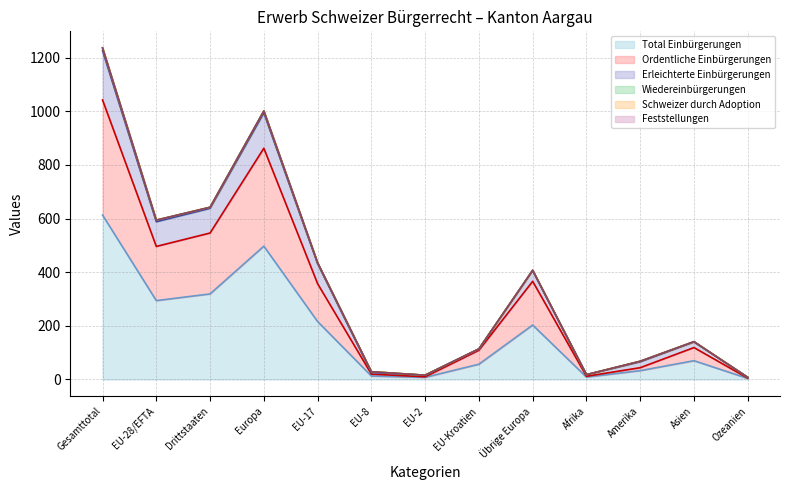

At which category does Total Einbürgerungen reach its first local peak?

Europa